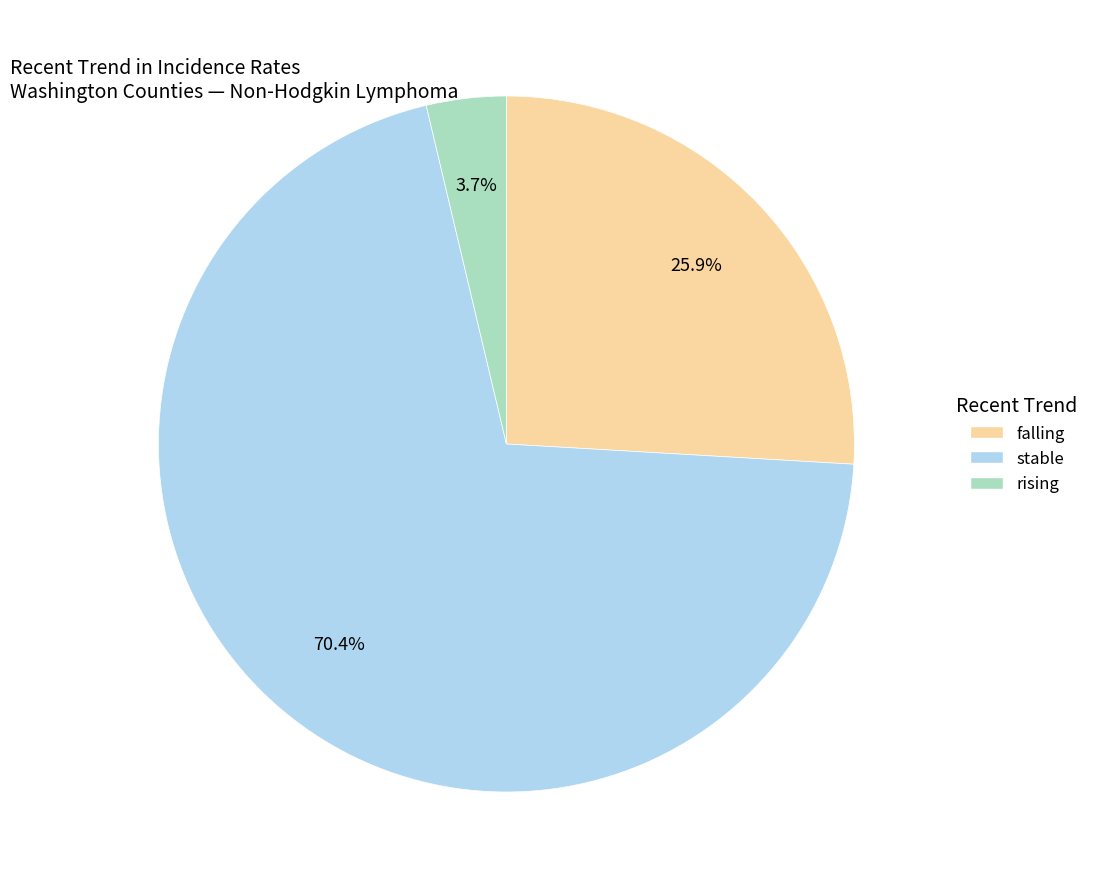

Is it true that stable is 70% of the pie?

True